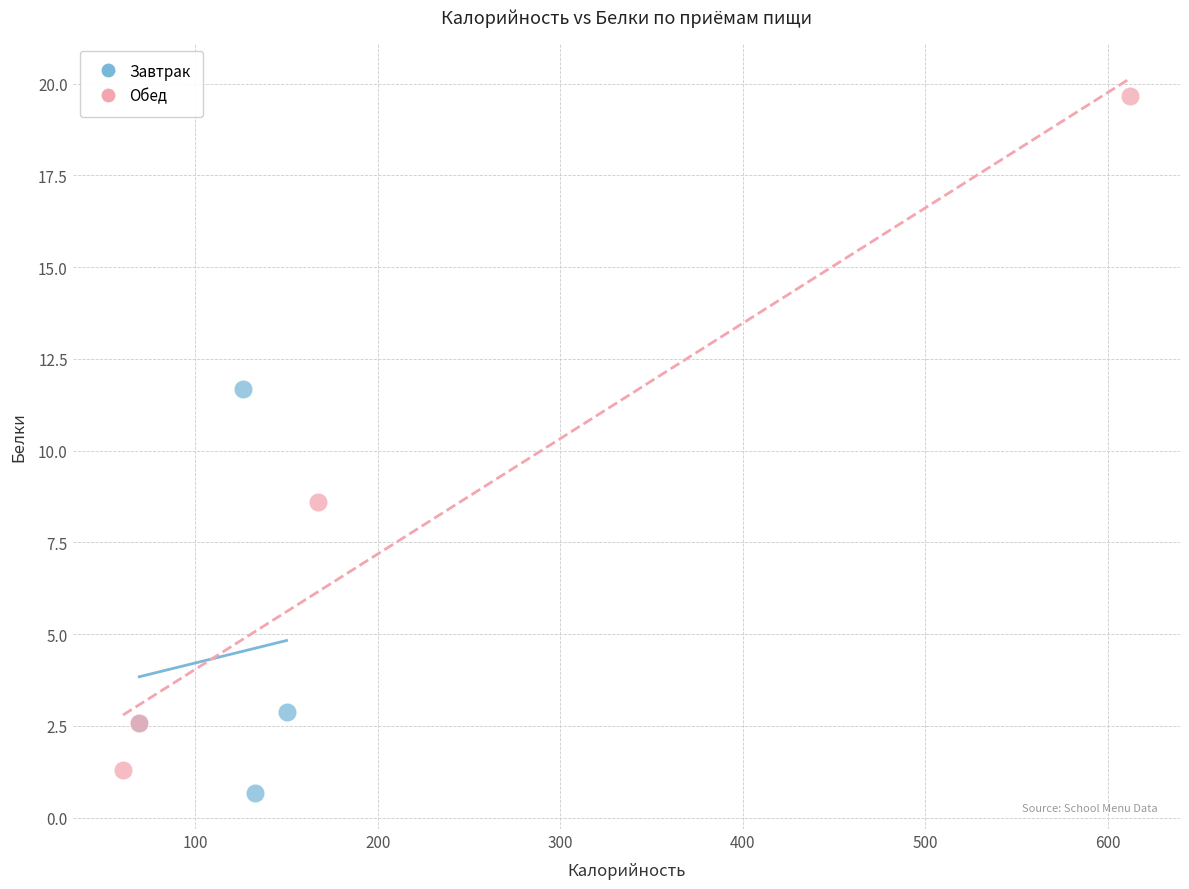

Which series reaches the maximum Y coordinate?

Обед